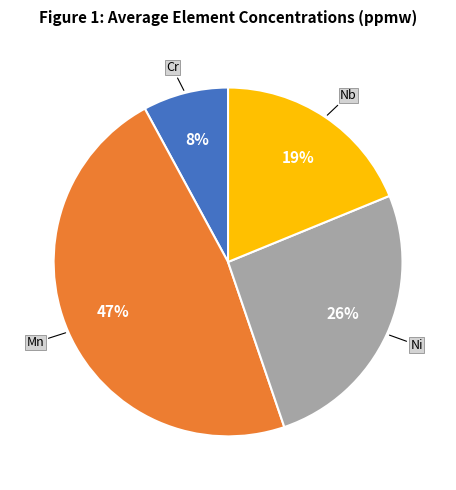

What is the largest slice in the pie chart?

Mn